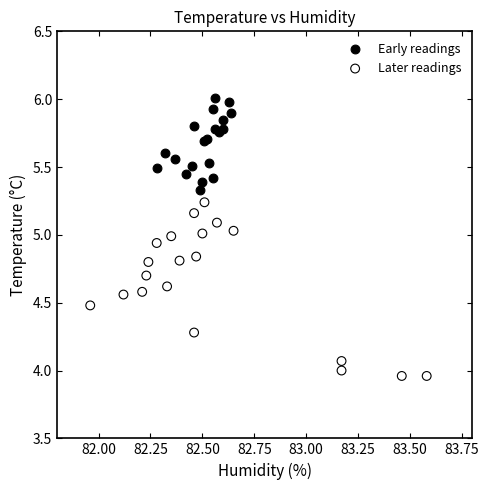

Which series has the largest Y range (max minus min)?

Later readings